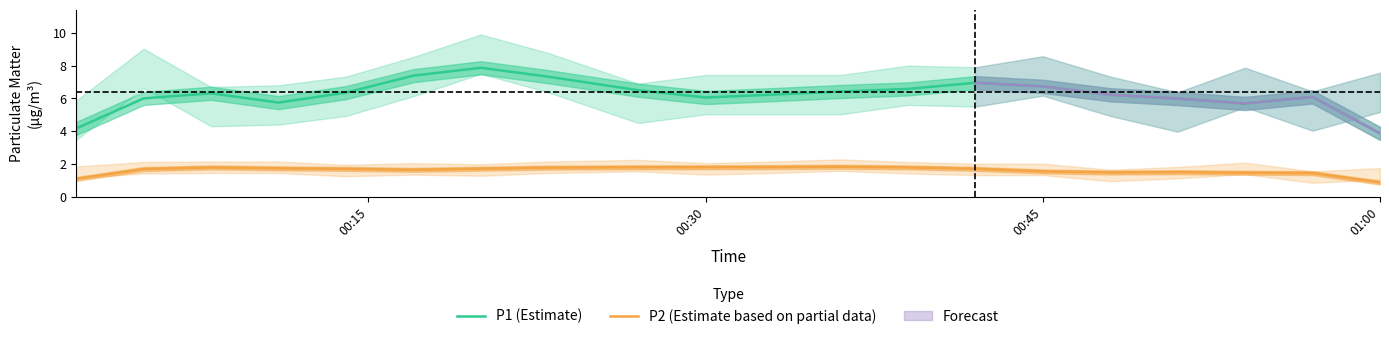

What is the maximum value for P1 (Estimate)?

7.9